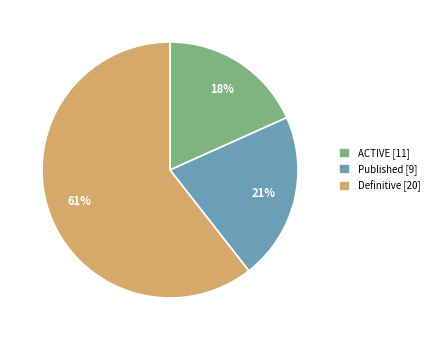

The Published [9] slice represents 13% of the pie. True or false?

False